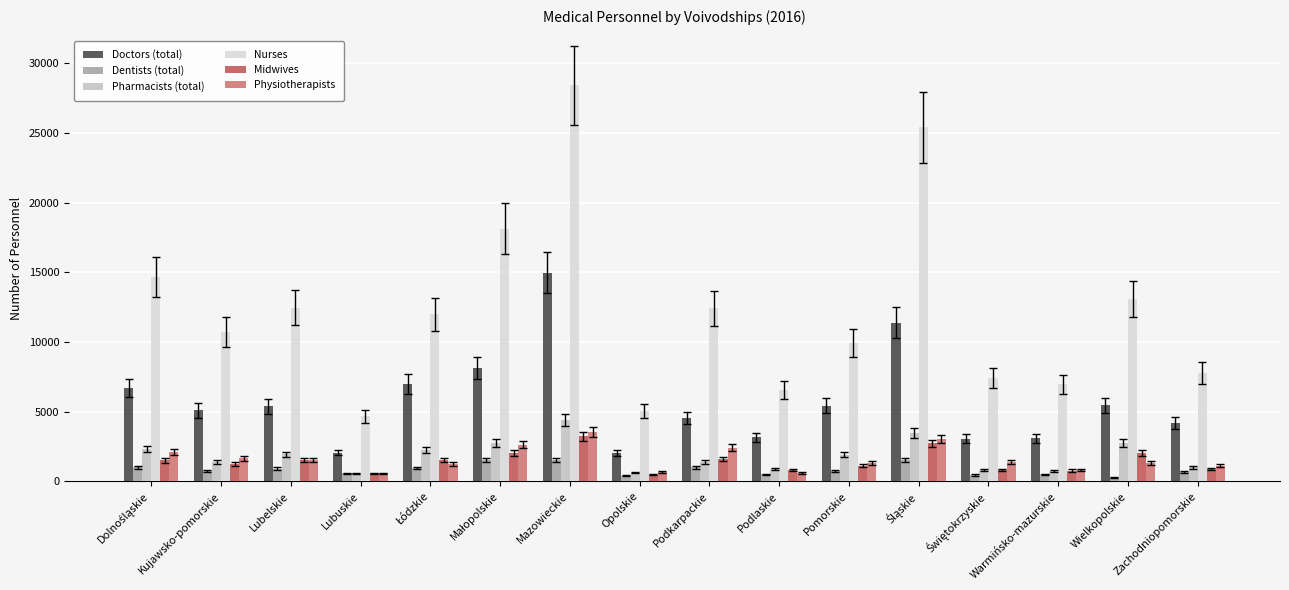

How many groups of bars are there?

16